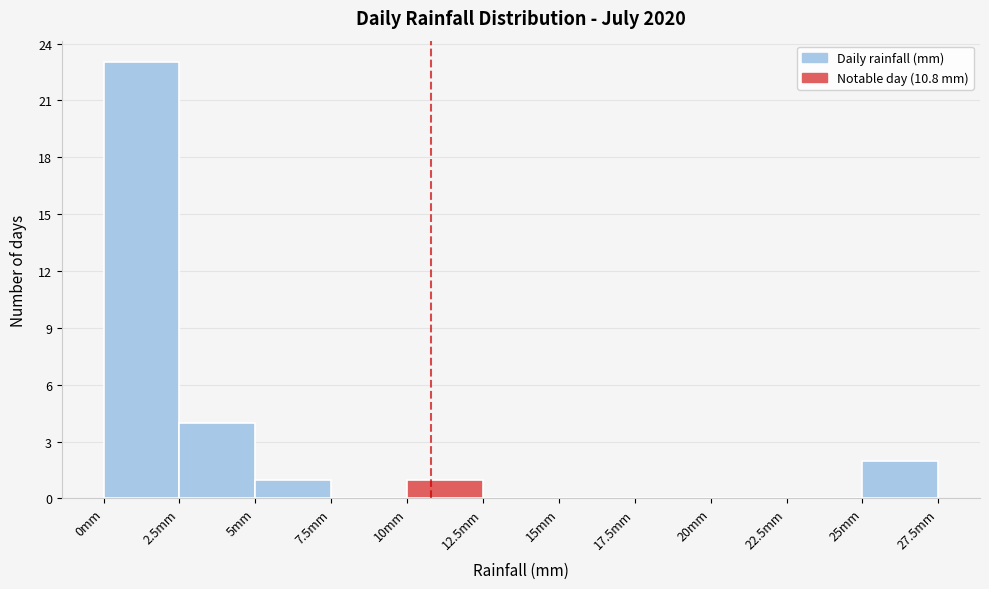

Reading left to right, list every bar in this chart as the range it spans on the x-axis followed by its height. The values are not printed on the chart, so give them approximately, as read against the axis.

0.0 to 2.5: 23
2.5 to 5.0: 4
5.0 to 7.5: 1
7.5 to 10.0: 0
10.0 to 12.5: 1
12.5 to 15.0: 0
15.0 to 17.5: 0
17.5 to 20.0: 0
20.0 to 22.5: 0
22.5 to 25.0: 0
25.0 to 27.5: 2